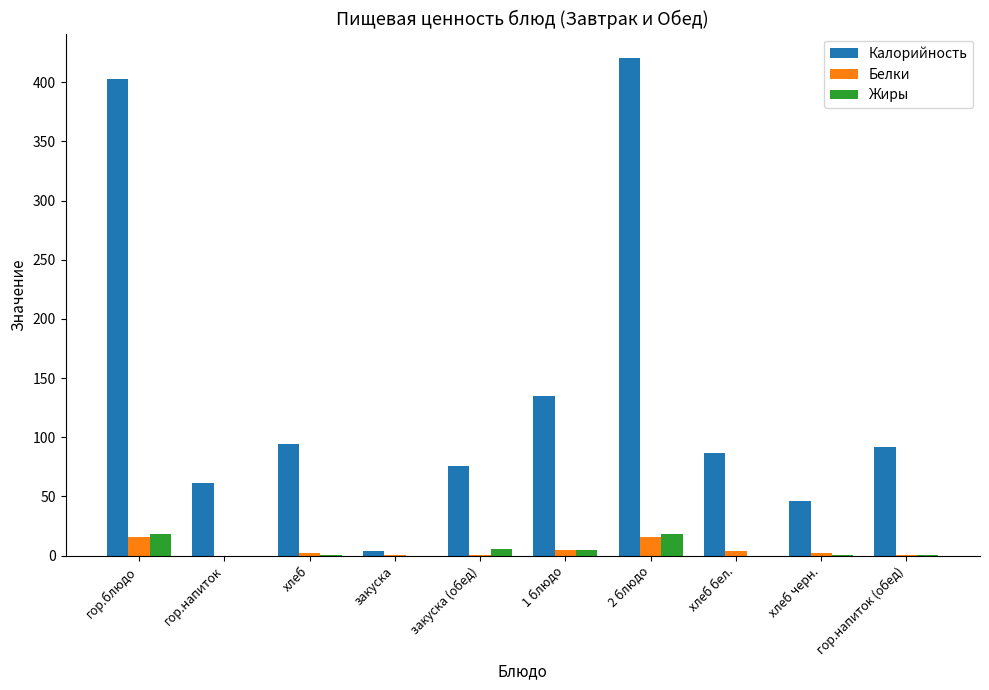

Which series has the largest total across all categories?

Калорийность